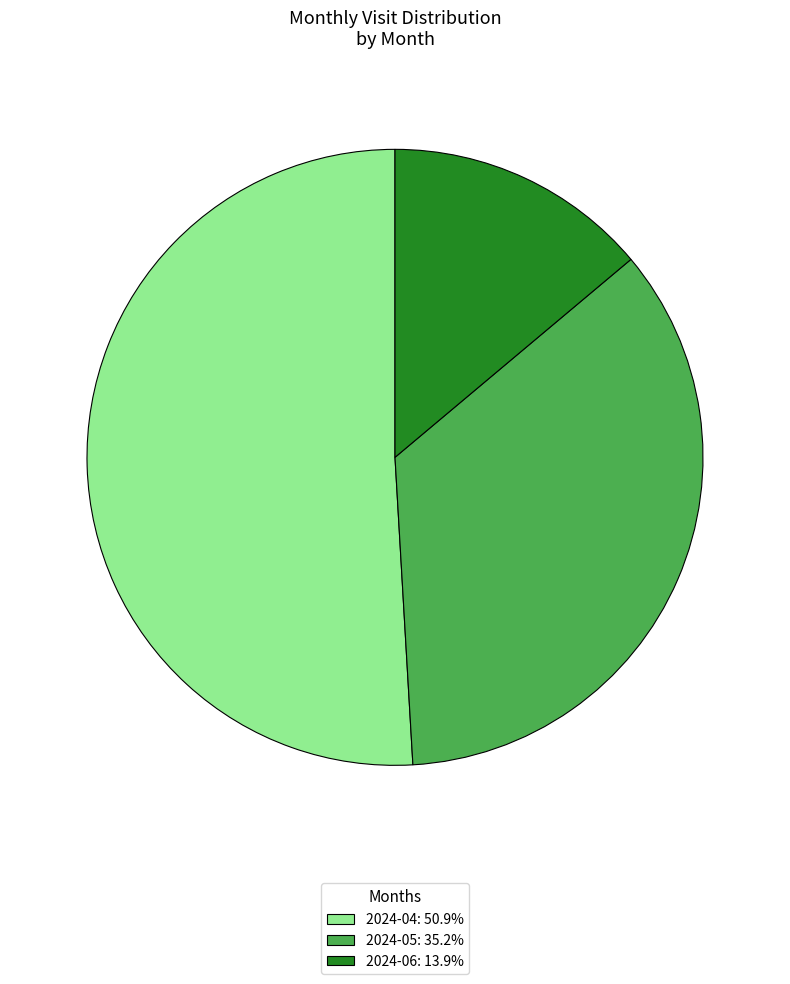

Combined, do 2024-04 and 2024-05 account for over 50%?

Yes